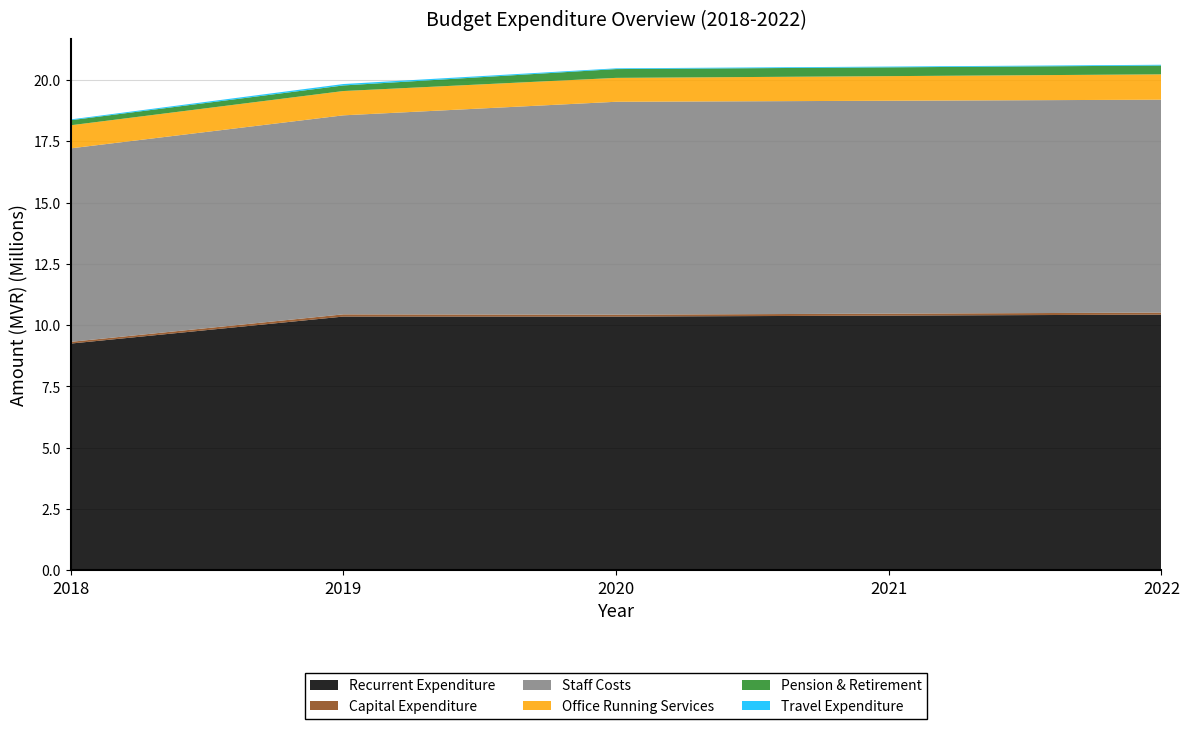

Reading right to left, what are all the values shown in this chart?

Recurrent Expenditure: 2022=10429562	2021=10389023	2020=10349666	2019=10350091	2018=9248502
Capital Expenditure: 2022=82963	2021=80546	2020=78200	2019=90000	2018=70771
Staff Costs: 2022=8679256	2021=8679256	2020=8679256	2019=8114087	2018=7888081
Office Running Services: 2022=1033635	2021=1003529	2020=974300	2019=990700	2018=941304
Pension & Retirement: 2022=358550	2021=358550	2020=358550	2019=228047	2018=205275
Travel Expenditure: 2022=32358	2021=31415	2020=30500	2019=57500	2018=33300